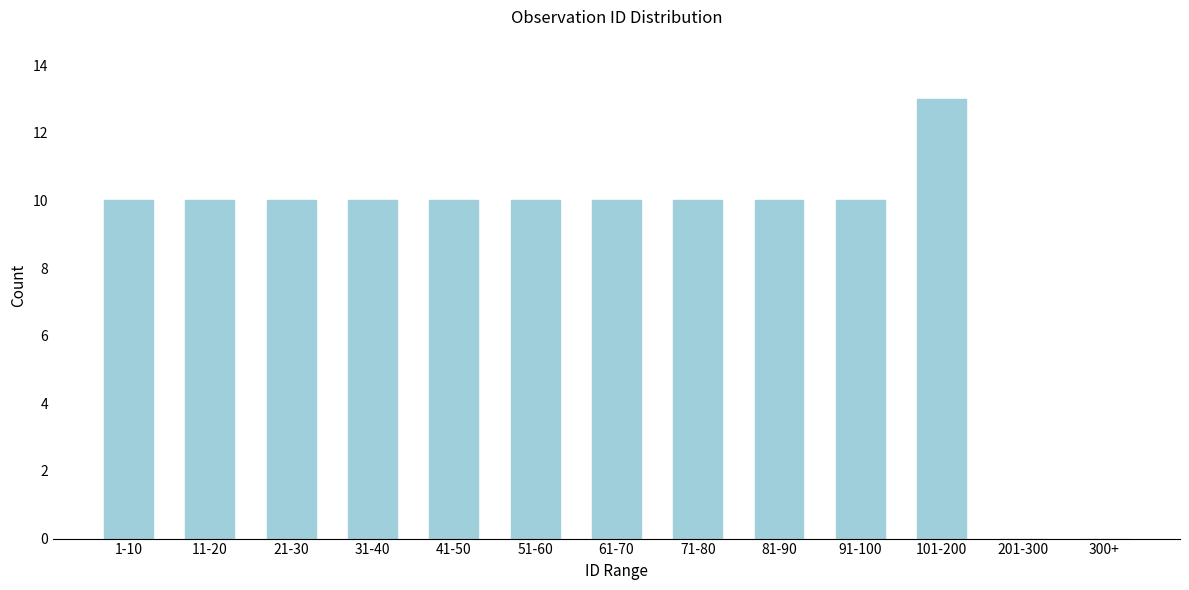

Reading right to left, list all the values displayed in this chart.

300+=0	201-300=0	101-200=13	91-100=10	81-90=10	71-80=10	61-70=10	51-60=10	41-50=10	31-40=10	21-30=10	11-20=10	1-10=10